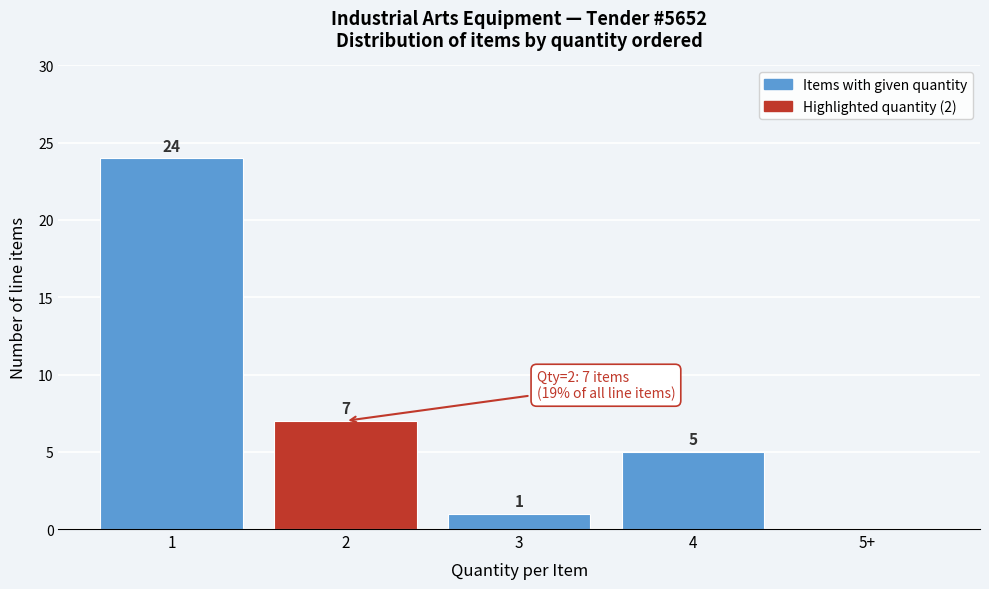

Reading right to left, list all the values displayed in this chart.

5+=0	4=5	3=1	2=7	1=24